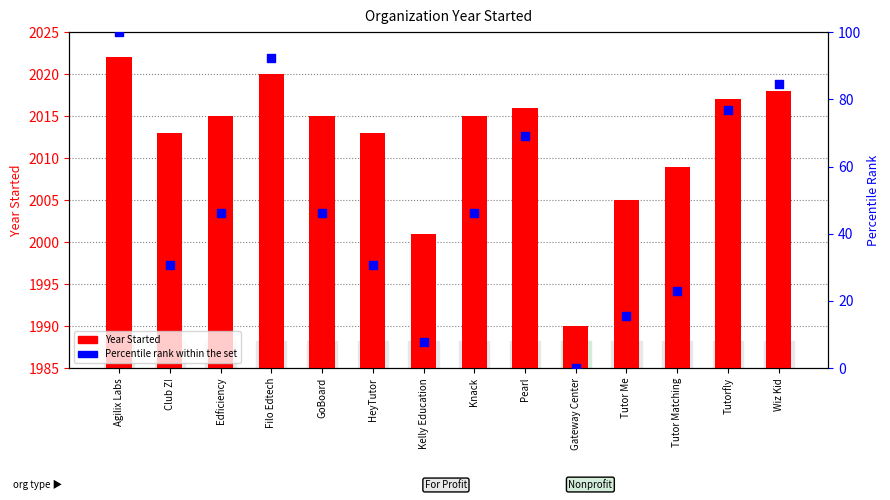

At which category is the sum across all series the highest?

Agilix Labs